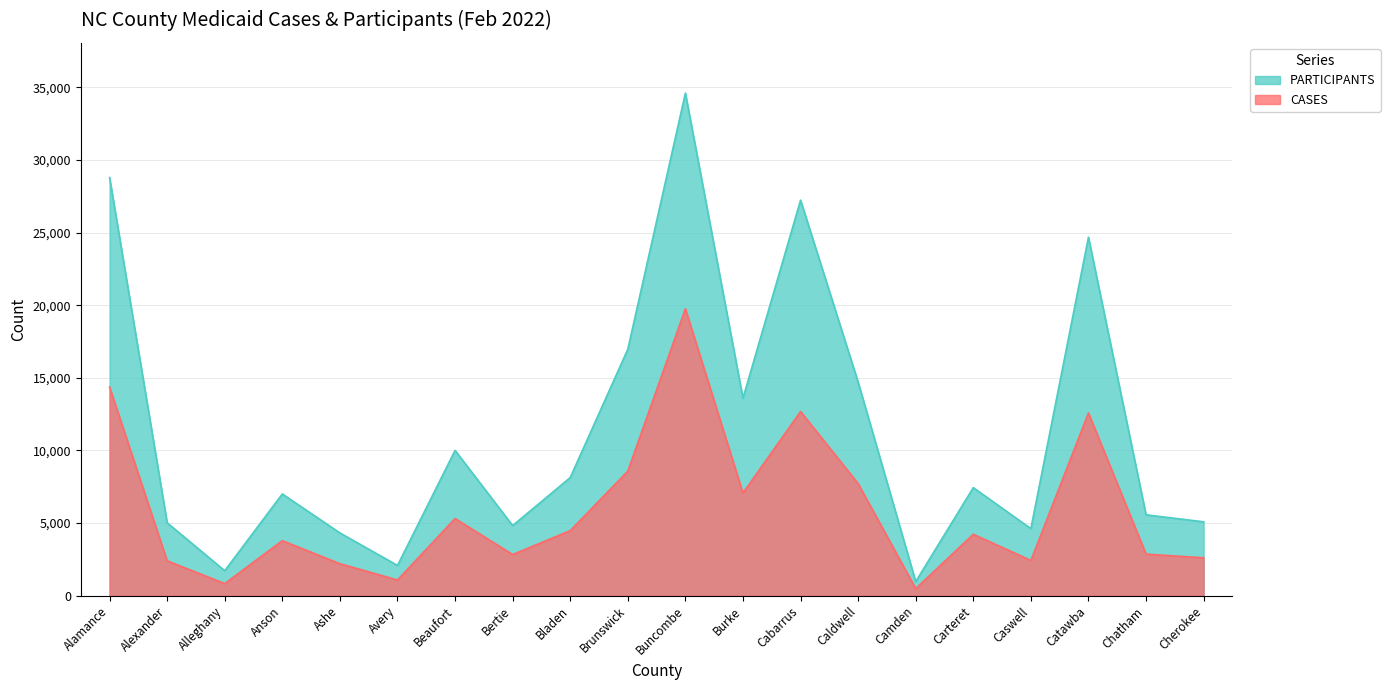

True or false: CASES and PARTICIPANTS intersect in this chart.

False